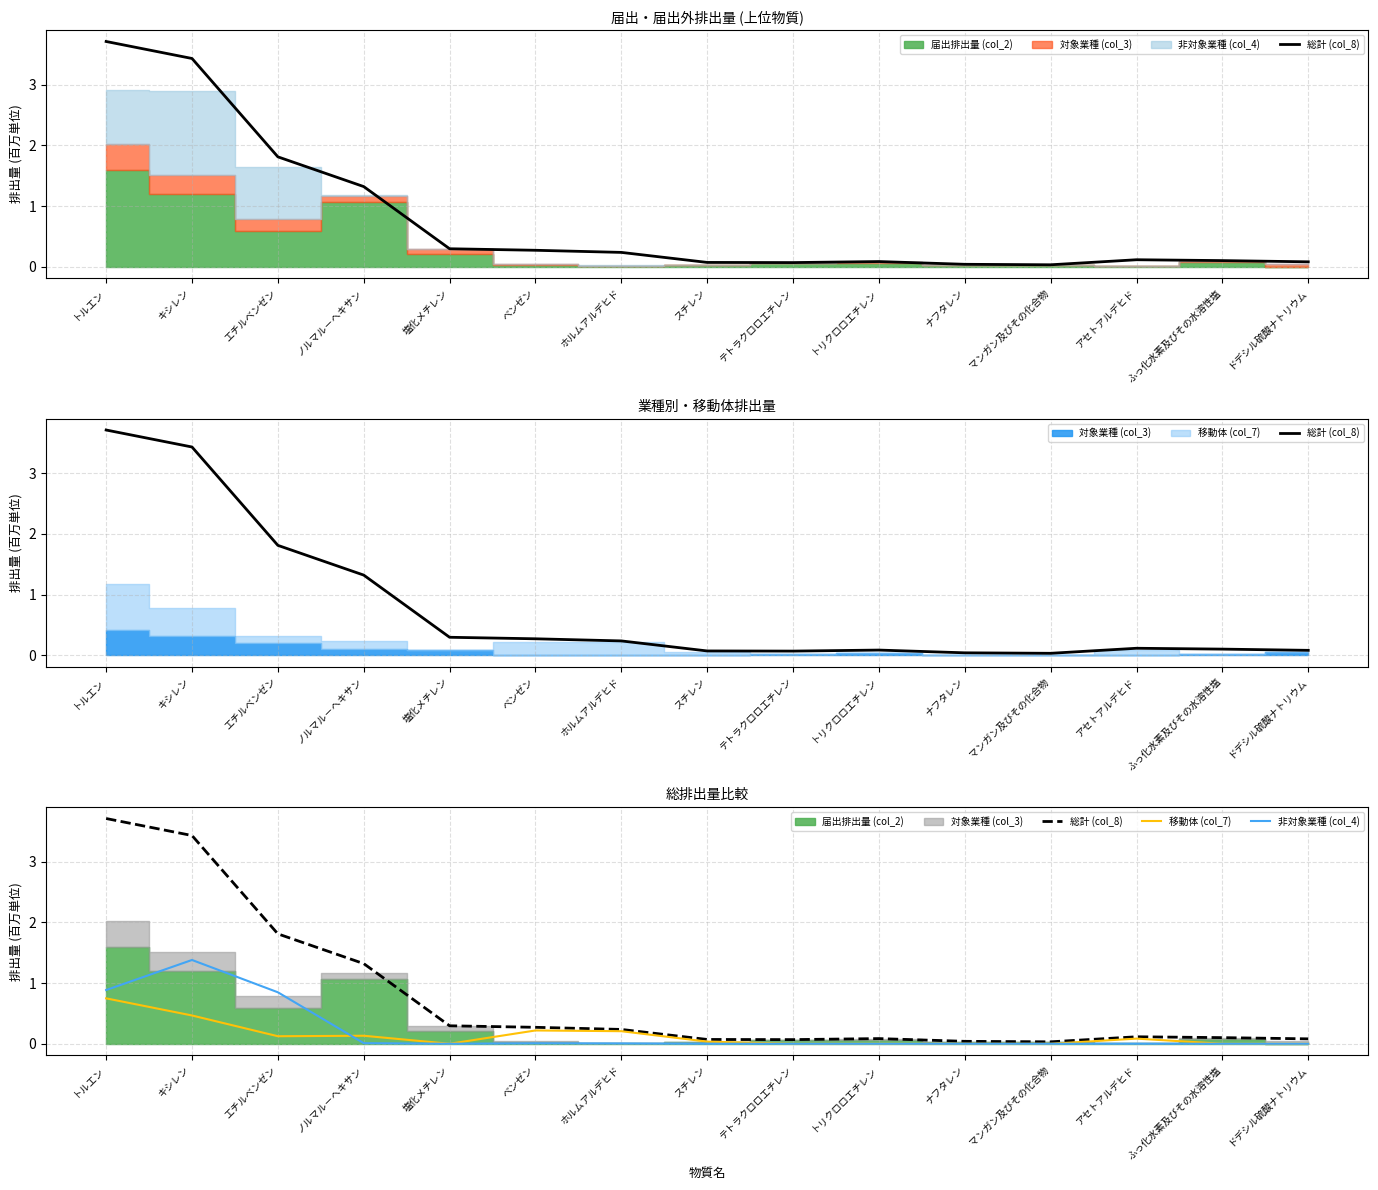

Reading left to right, extract all data points from this chart.

総計 (col_8): 3.7	3.4	1.8	1.3	0.3	0.3	0.2	0.1	0.1	0.1	0.0	0.0	0.1	0.1	0.1
移動体 (col_7): 0.7	0.5	0.1	0.1	0.0	0.2	0.2	0.0	0.0	0.0	0.0	0.0	0.1	0.0	0.0
非対象業種 (col_4): 0.9	1.4	0.8	0.0	0.0	0.0	0.0	0.0	0.0	0.0	0.0	0.0	0.0	0.0	0.0